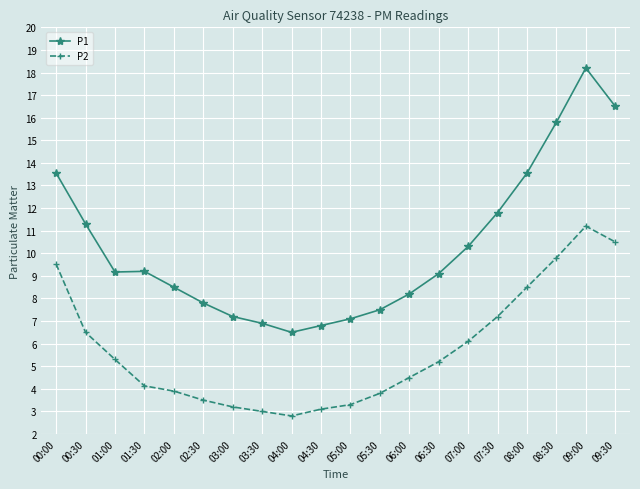

True or false: P1 and P2 intersect in this chart.

False